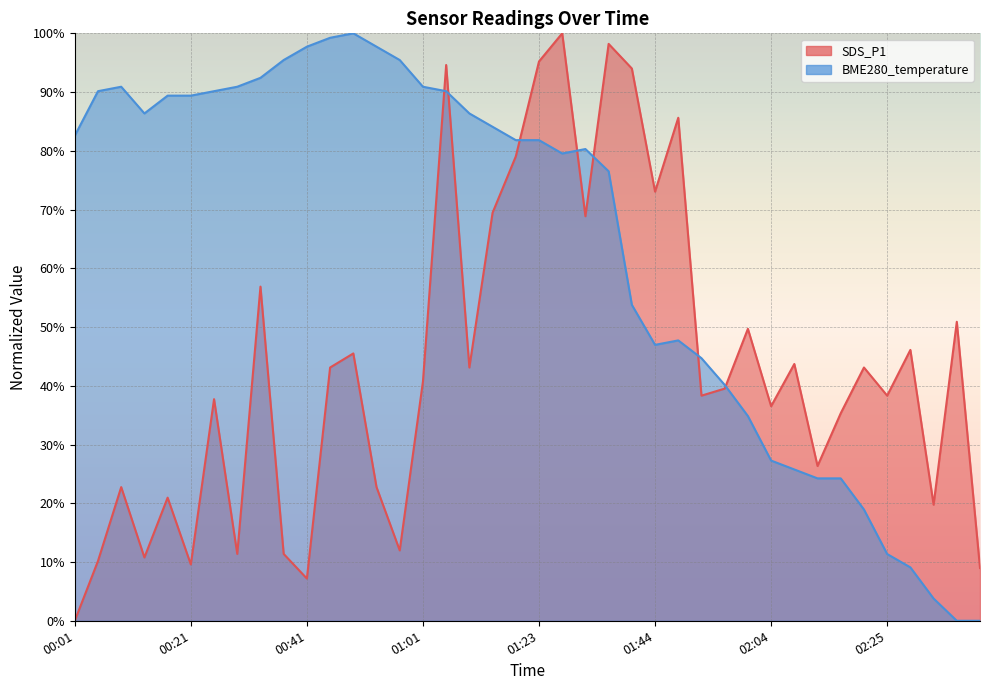

What is the difference between the SDS_P1 values at 02:04 and 02:17?

1.2